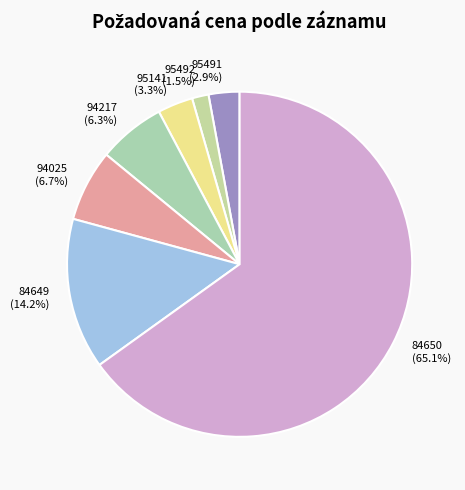

Which slice is the smallest?

95492